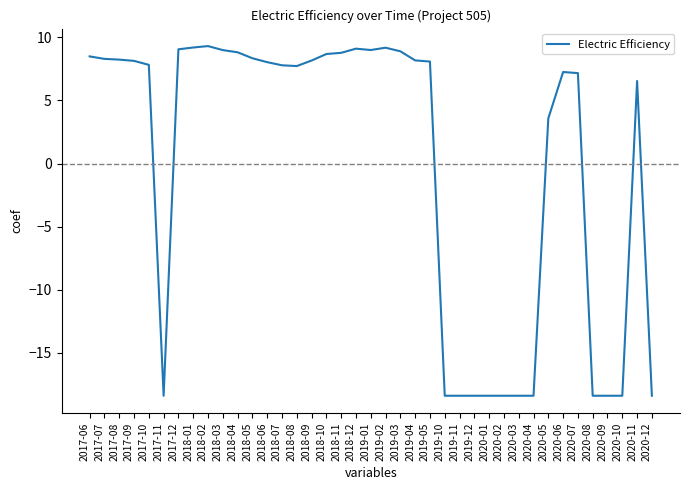

What is the difference between the values at 2020-10 and 2017-10?

26.2